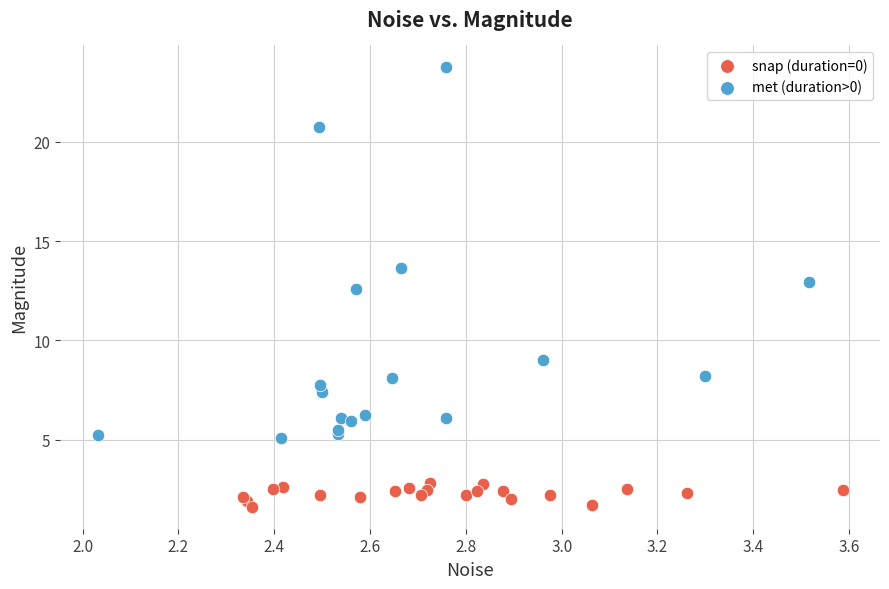

Which series contains the lowest Y value?

snap (duration=0)